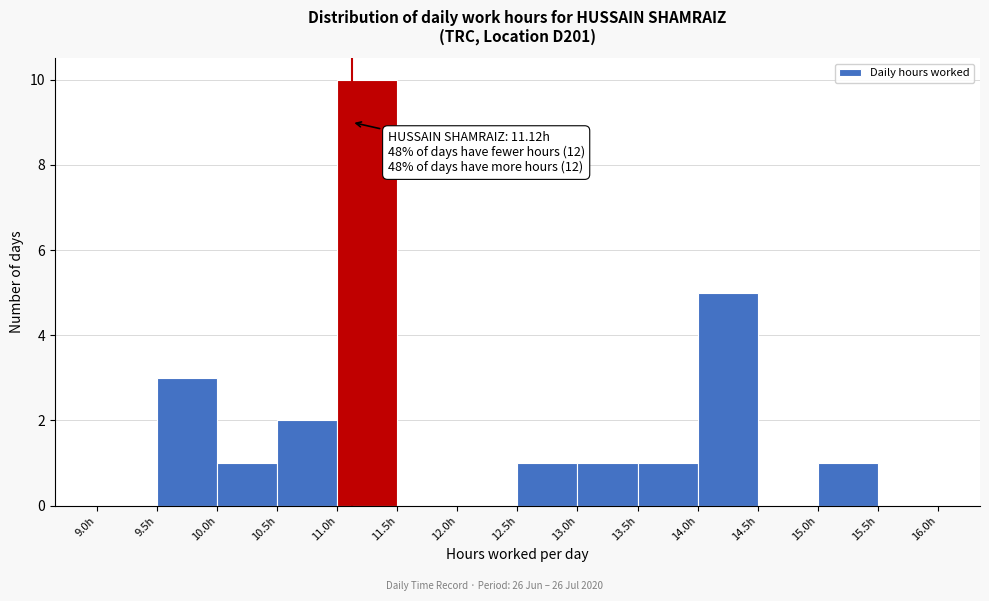

Over which range of the x-axis is the bar tallest?

11.0 to 11.5